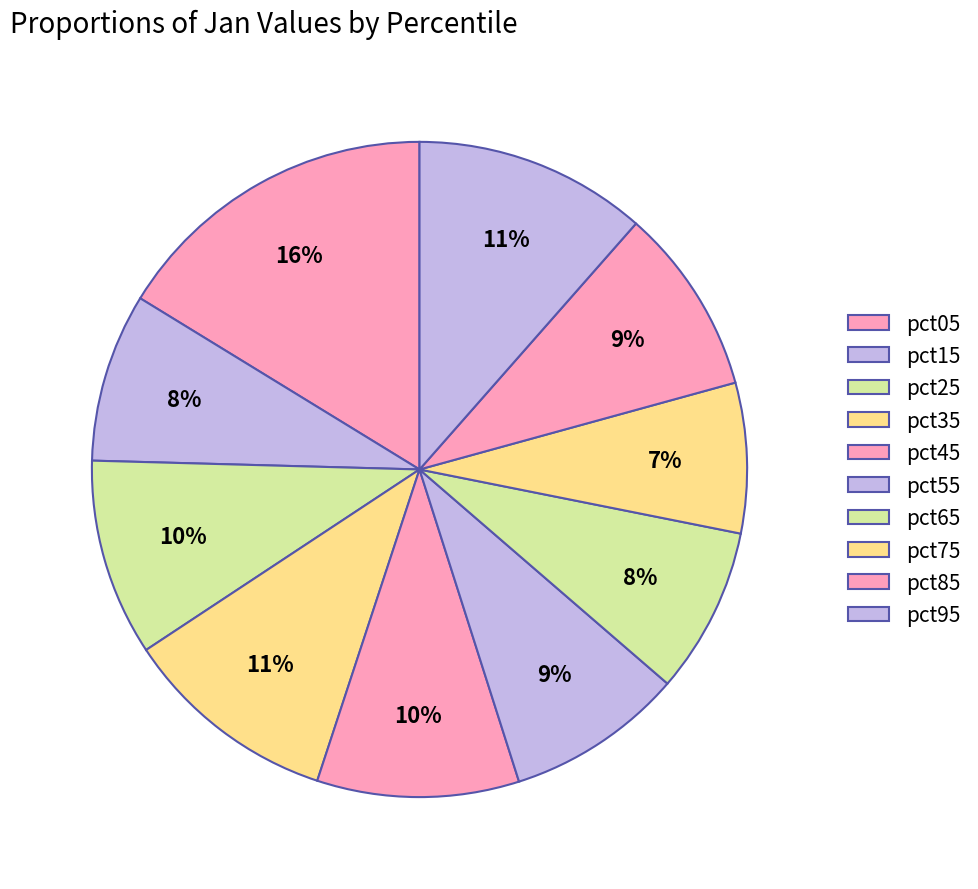

Which category has the biggest portion of the pie?

pct05